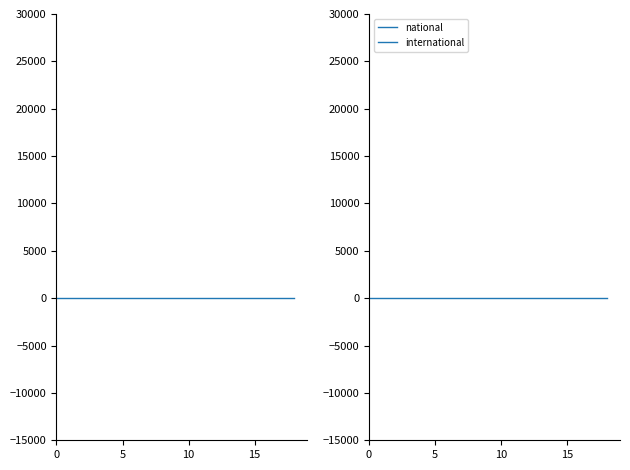

True or false: national and international cross at least once.

False